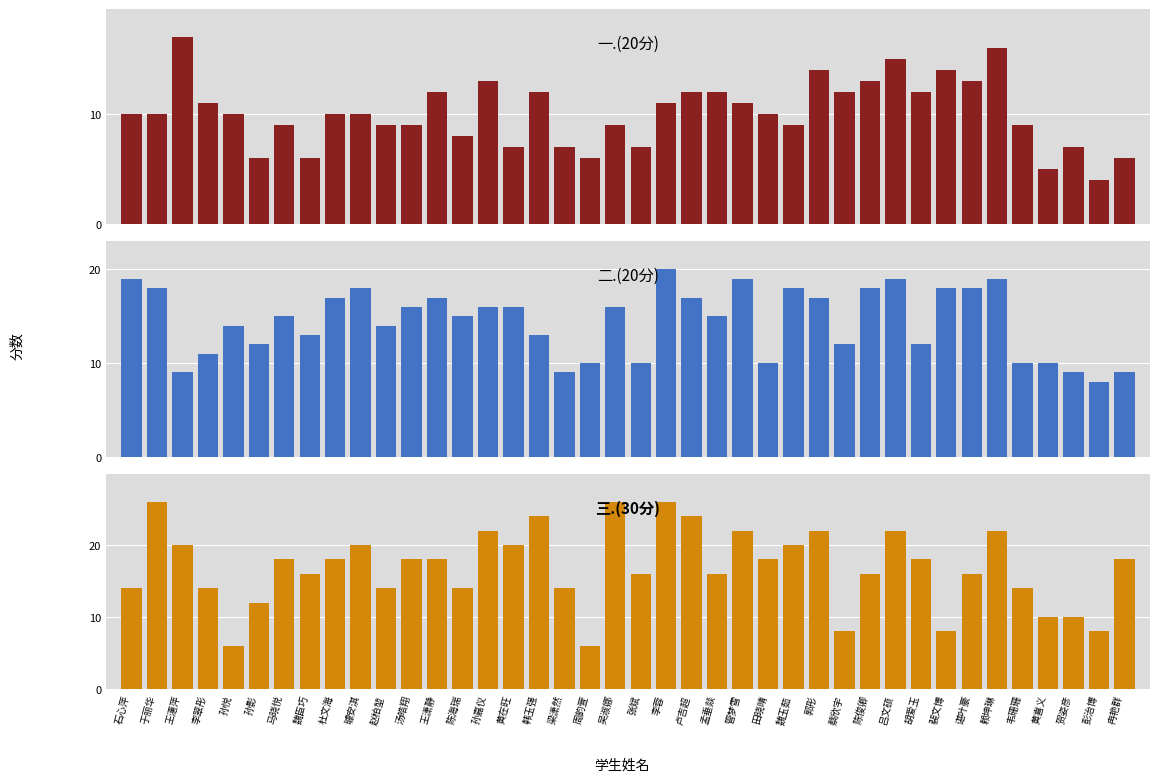

Which has a higher value, 孟垂燚 or 彭治博?

孟垂燚